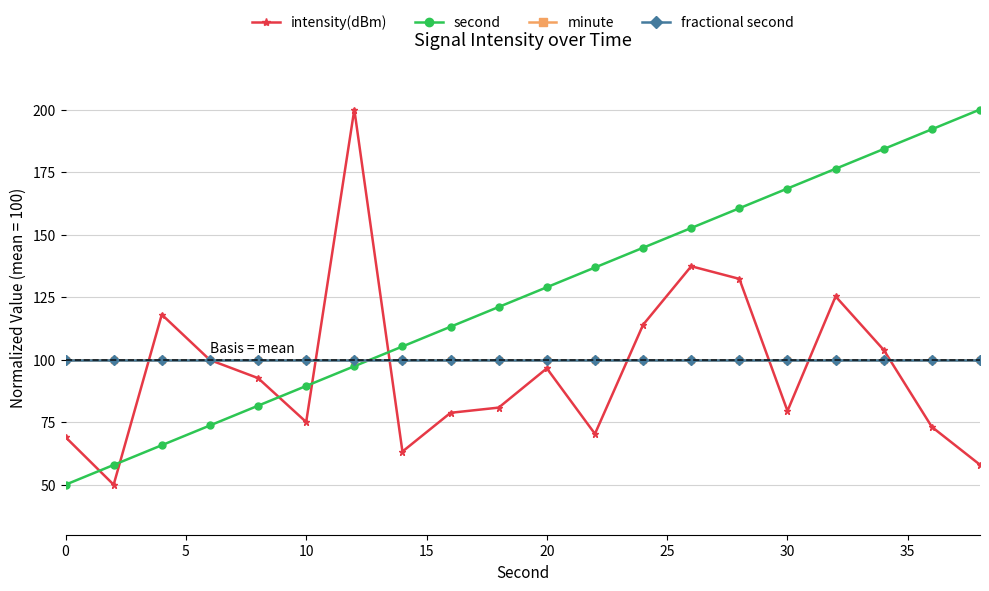

How many lines are shown in the chart?

4